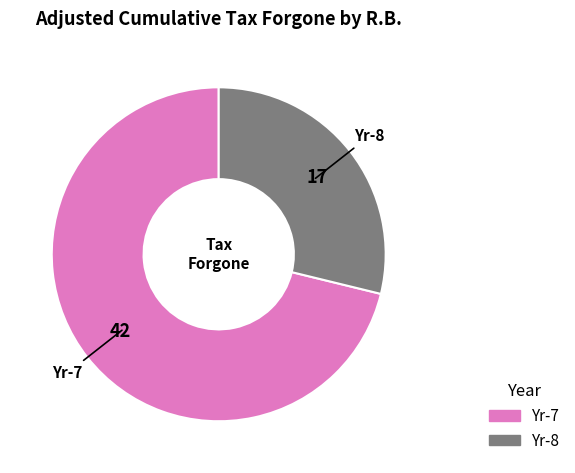

Is there any slice that represents more than half of the pie?

Yes